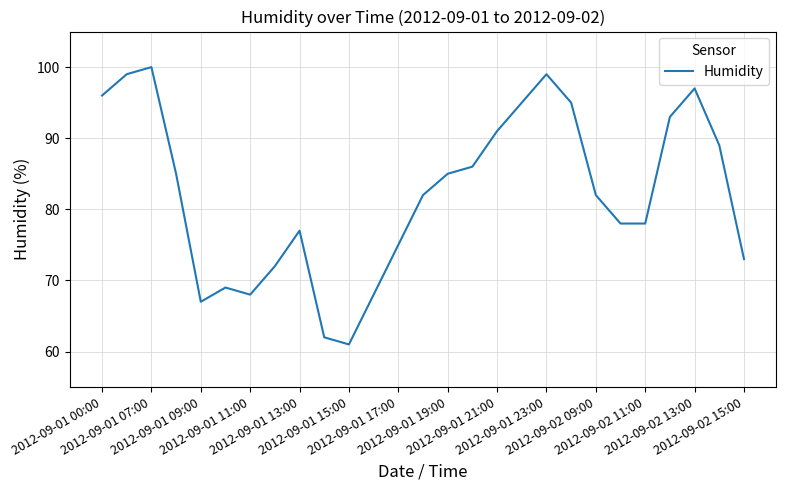

What is the difference between the maximum and minimum values?

39